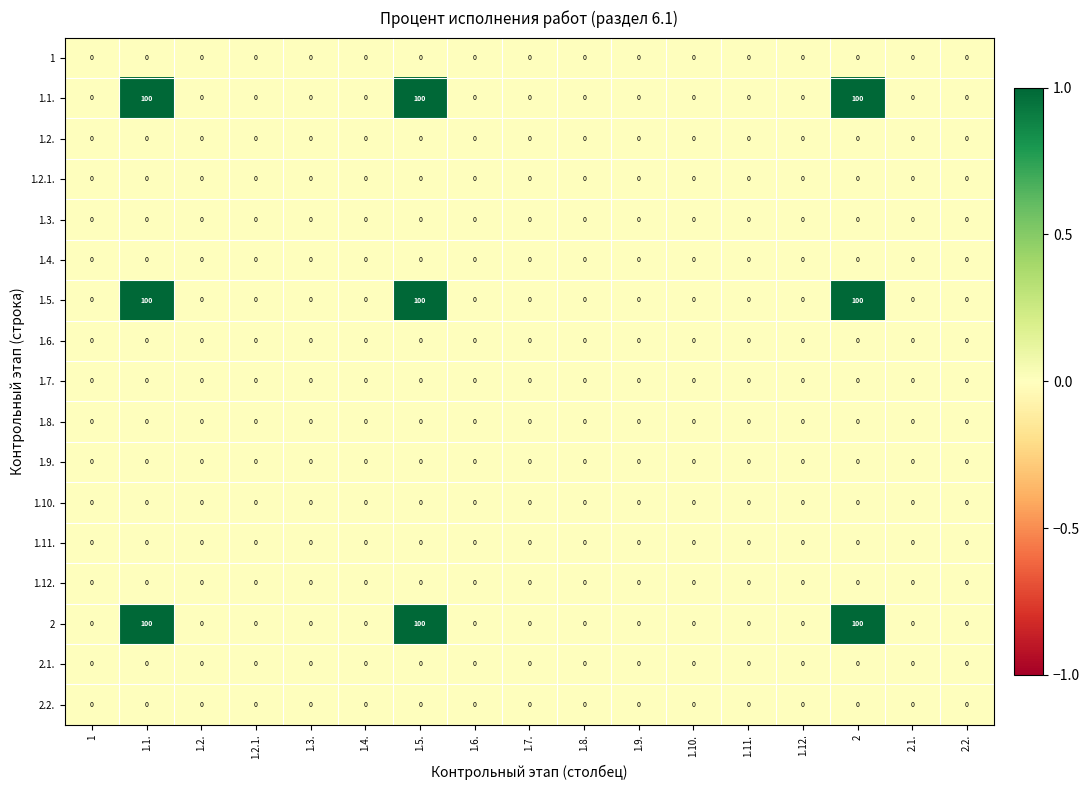

How many positive values does the 1.5. series have?

3